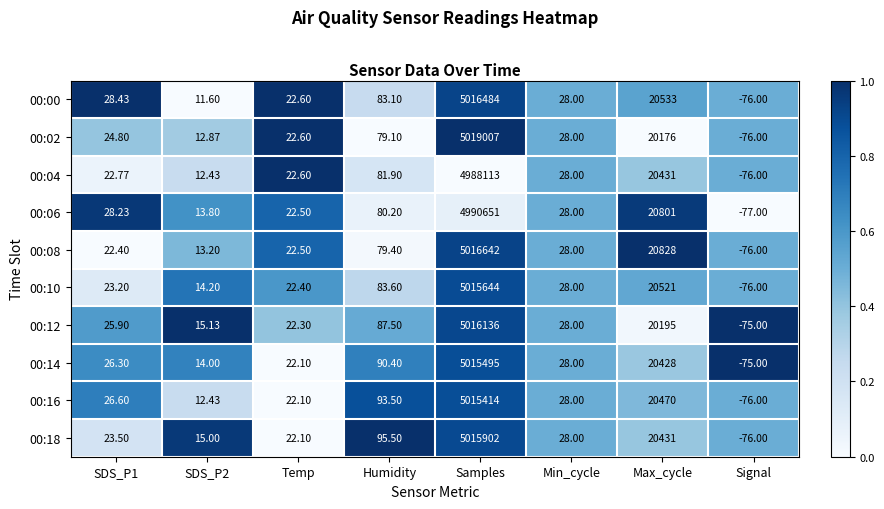

Which category has the lowest value in the 00:10 series?

Signal